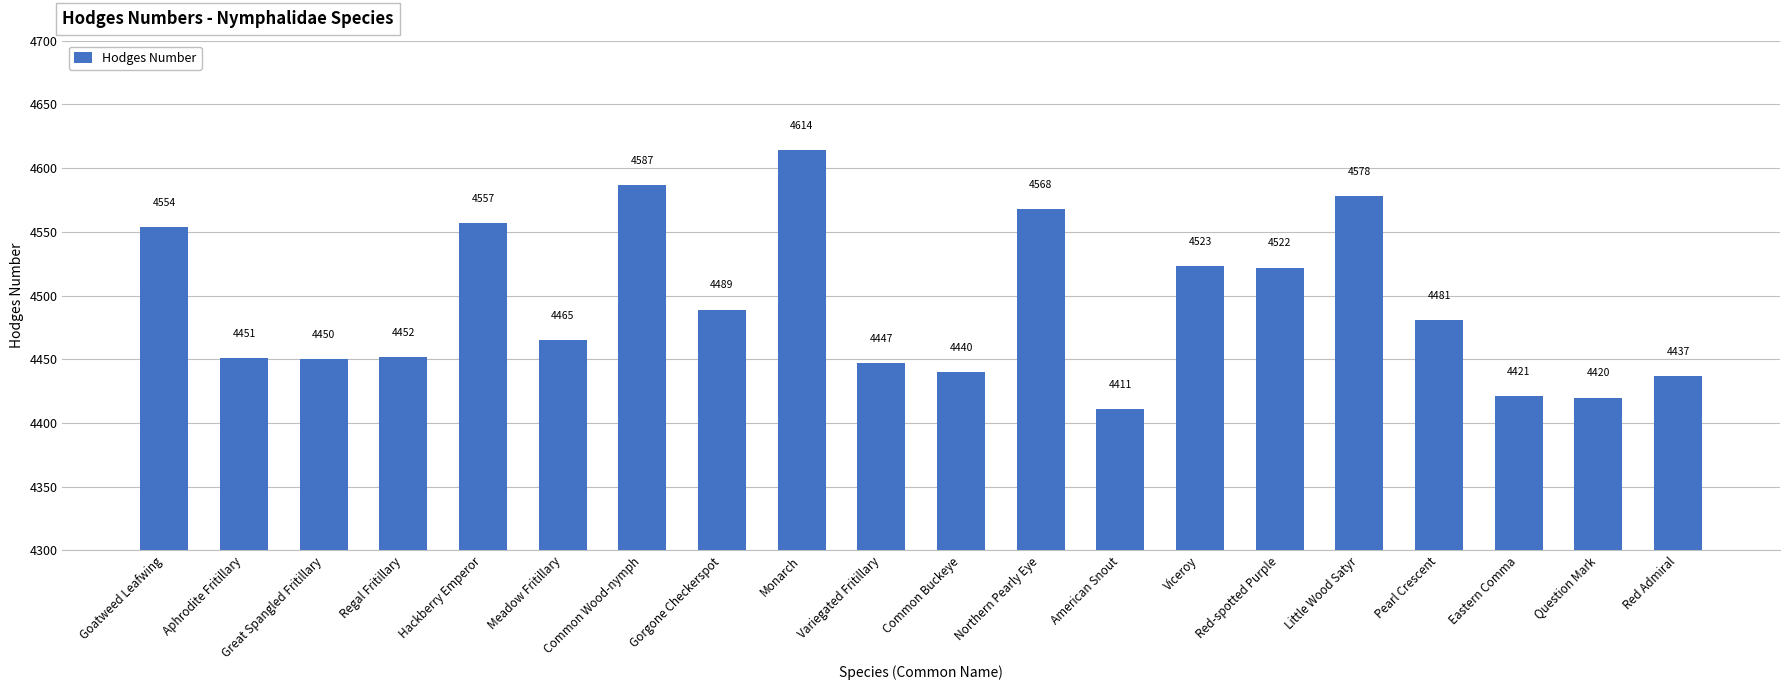

Where is the data nearest to the value 4512?

Red-spotted Purple